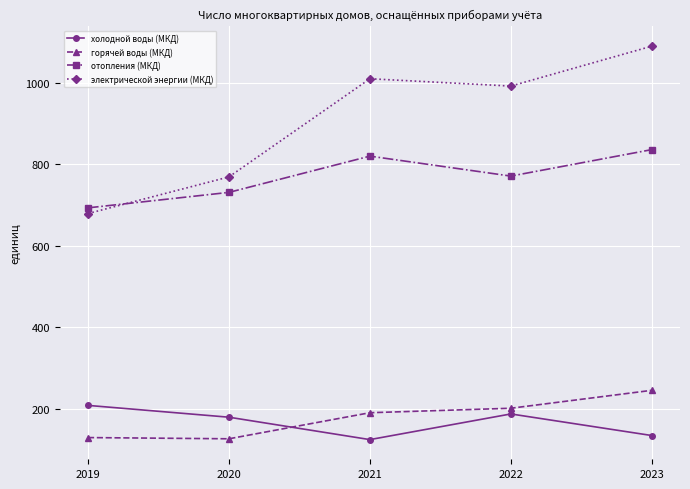

True or false: отопления (МКД) has a value of 820 at 2021.

True